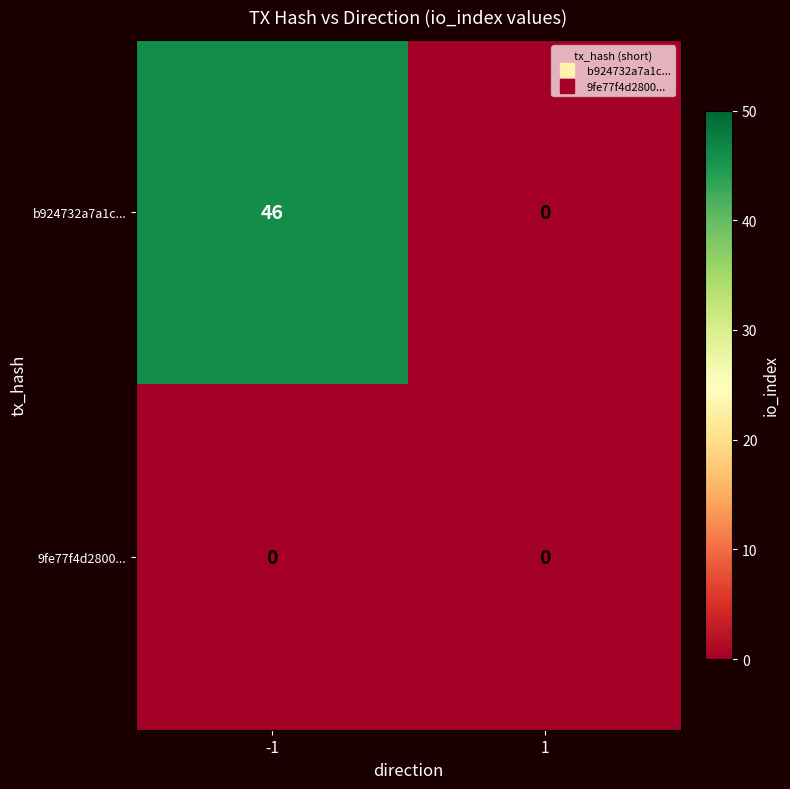

Reading left to right, what are all the values shown in this chart?

b924732a7a1c...: -1=46	1=0
9fe77f4d2800...: -1=0	1=0